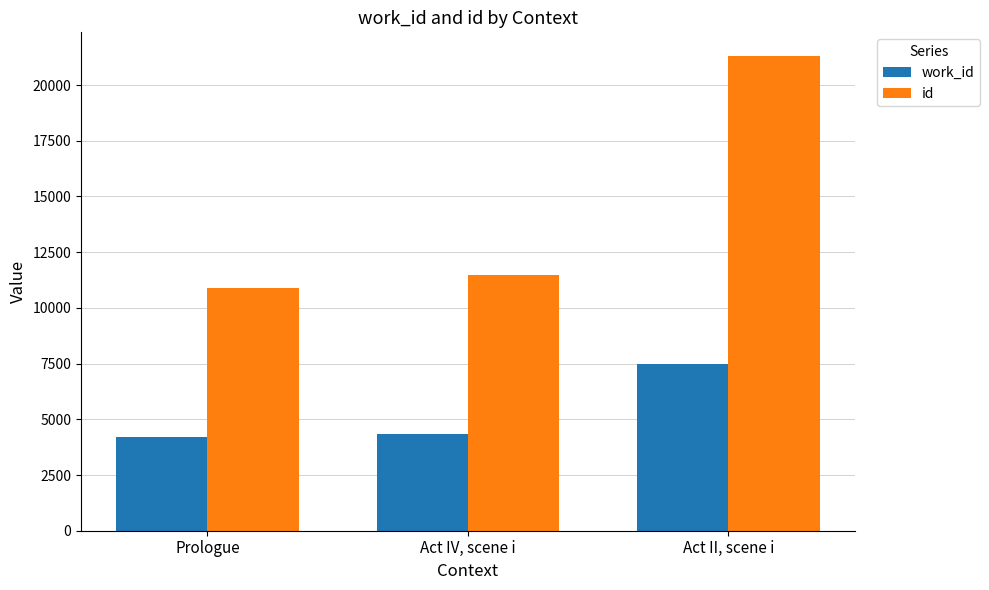

Reading left to right, extract all data points from this chart.

work_id: Prologue=4193	Act IV, scene i=4362	Act II, scene i=7495
id: Prologue=10872	Act IV, scene i=11459	Act II, scene i=21302